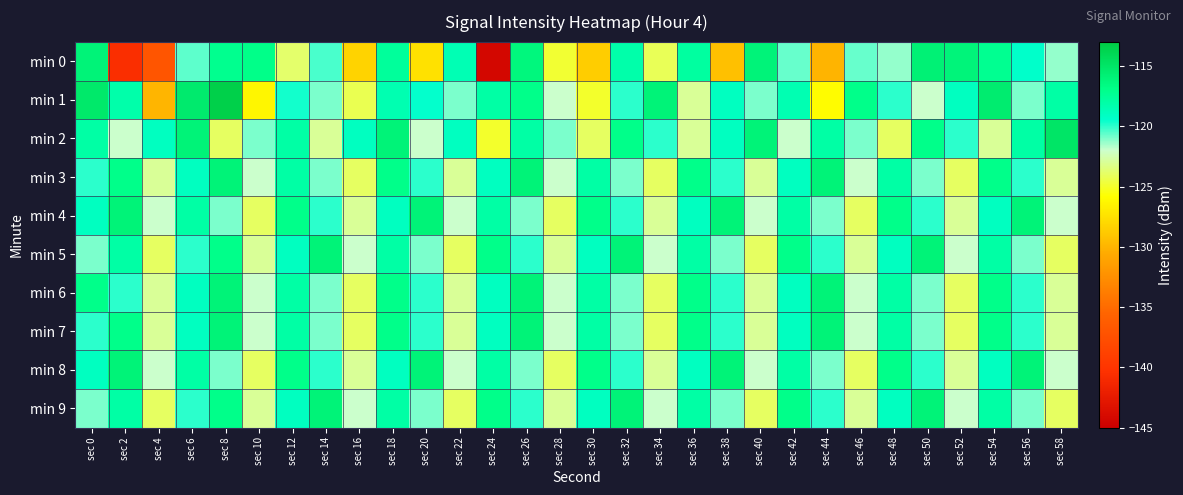

Reading left to right, what are all the values shown in this chart?

min 0: sec 0=-115.9	sec 2=-140.6	sec 4=-137.0	sec 6=-120.6	sec 8=-117.2	sec 10=-116.9	sec 12=-123.8	sec 14=-120.3	sec 16=-128.3	sec 18=-117.6	sec 20=-127.5	sec 22=-118.5	sec 24=-144.2	sec 26=-116.3	sec 28=-124.9	sec 30=-128.6	sec 32=-118.2	sec 34=-124.2	sec 36=-117.8	sec 38=-129.3	sec 40=-116.1	sec 42=-120.7	sec 44=-130.0	sec 46=-120.7	sec 48=-121.3	sec 50=-115.8	sec 52=-116.1	sec 54=-117.2	sec 56=-119.3	sec 58=-121.3
min 1: sec 0=-115.2	sec 2=-118.1	sec 4=-129.9	sec 6=-115.3	sec 8=-113.4	sec 10=-126.3	sec 12=-119.7	sec 14=-120.9	sec 16=-124.3	sec 18=-118.4	sec 20=-119.5	sec 22=-121.0	sec 24=-118.0	sec 26=-117.0	sec 28=-122.0	sec 30=-125.0	sec 32=-120.0	sec 34=-116.0	sec 36=-123.0	sec 38=-119.0	sec 40=-121.0	sec 42=-118.5	sec 44=-126.0	sec 46=-117.0	sec 48=-120.0	sec 50=-122.0	sec 52=-119.0	sec 54=-115.5	sec 56=-121.0	sec 58=-118.0
min 2: sec 0=-118.0	sec 2=-122.0	sec 4=-119.0	sec 6=-116.0	sec 8=-124.0	sec 10=-121.0	sec 12=-118.0	sec 14=-123.0	sec 16=-119.0	sec 18=-116.0	sec 20=-122.0	sec 22=-119.0	sec 24=-125.0	sec 26=-118.0	sec 28=-121.0	sec 30=-124.0	sec 32=-117.0	sec 34=-120.0	sec 36=-123.0	sec 38=-119.0	sec 40=-116.0	sec 42=-122.0	sec 44=-118.0	sec 46=-121.0	sec 48=-124.0	sec 50=-117.0	sec 52=-120.0	sec 54=-123.0	sec 56=-118.0	sec 58=-115.0
min 3: sec 0=-120.0	sec 2=-117.0	sec 4=-123.0	sec 6=-119.0	sec 8=-116.0	sec 10=-122.0	sec 12=-118.0	sec 14=-121.0	sec 16=-124.0	sec 18=-117.0	sec 20=-120.0	sec 22=-123.0	sec 24=-119.0	sec 26=-116.0	sec 28=-122.0	sec 30=-118.0	sec 32=-121.0	sec 34=-124.0	sec 36=-117.0	sec 38=-120.0	sec 40=-123.0	sec 42=-119.0	sec 44=-116.0	sec 46=-122.0	sec 48=-118.0	sec 50=-121.0	sec 52=-124.0	sec 54=-117.0	sec 56=-120.0	sec 58=-123.0
min 4: sec 0=-119.0	sec 2=-116.0	sec 4=-122.0	sec 6=-118.0	sec 8=-121.0	sec 10=-124.0	sec 12=-117.0	sec 14=-120.0	sec 16=-123.0	sec 18=-119.0	sec 20=-116.0	sec 22=-122.0	sec 24=-118.0	sec 26=-121.0	sec 28=-124.0	sec 30=-117.0	sec 32=-120.0	sec 34=-123.0	sec 36=-119.0	sec 38=-116.0	sec 40=-122.0	sec 42=-118.0	sec 44=-121.0	sec 46=-124.0	sec 48=-117.0	sec 50=-120.0	sec 52=-123.0	sec 54=-119.0	sec 56=-116.0	sec 58=-122.0
min 5: sec 0=-121.0	sec 2=-118.0	sec 4=-124.0	sec 6=-120.0	sec 8=-117.0	sec 10=-123.0	sec 12=-119.0	sec 14=-116.0	sec 16=-122.0	sec 18=-118.0	sec 20=-121.0	sec 22=-124.0	sec 24=-117.0	sec 26=-120.0	sec 28=-123.0	sec 30=-119.0	sec 32=-116.0	sec 34=-122.0	sec 36=-118.0	sec 38=-121.0	sec 40=-124.0	sec 42=-117.0	sec 44=-120.0	sec 46=-123.0	sec 48=-119.0	sec 50=-116.0	sec 52=-122.0	sec 54=-118.0	sec 56=-121.0	sec 58=-124.0
min 6: sec 0=-117.0	sec 2=-120.0	sec 4=-123.0	sec 6=-119.0	sec 8=-116.0	sec 10=-122.0	sec 12=-118.0	sec 14=-121.0	sec 16=-124.0	sec 18=-117.0	sec 20=-120.0	sec 22=-123.0	sec 24=-119.0	sec 26=-116.0	sec 28=-122.0	sec 30=-118.0	sec 32=-121.0	sec 34=-124.0	sec 36=-117.0	sec 38=-120.0	sec 40=-123.0	sec 42=-119.0	sec 44=-116.0	sec 46=-122.0	sec 48=-118.0	sec 50=-121.0	sec 52=-124.0	sec 54=-117.0	sec 56=-120.0	sec 58=-123.0
min 7: sec 0=-120.0	sec 2=-117.0	sec 4=-123.0	sec 6=-119.0	sec 8=-116.0	sec 10=-122.0	sec 12=-118.0	sec 14=-121.0	sec 16=-124.0	sec 18=-117.0	sec 20=-120.0	sec 22=-123.0	sec 24=-119.0	sec 26=-116.0	sec 28=-122.0	sec 30=-118.0	sec 32=-121.0	sec 34=-124.0	sec 36=-117.0	sec 38=-120.0	sec 40=-123.0	sec 42=-119.0	sec 44=-116.0	sec 46=-122.0	sec 48=-118.0	sec 50=-121.0	sec 52=-124.0	sec 54=-117.0	sec 56=-120.0	sec 58=-123.0
min 8: sec 0=-119.0	sec 2=-116.0	sec 4=-122.0	sec 6=-118.0	sec 8=-121.0	sec 10=-124.0	sec 12=-117.0	sec 14=-120.0	sec 16=-123.0	sec 18=-119.0	sec 20=-116.0	sec 22=-122.0	sec 24=-118.0	sec 26=-121.0	sec 28=-124.0	sec 30=-117.0	sec 32=-120.0	sec 34=-123.0	sec 36=-119.0	sec 38=-116.0	sec 40=-122.0	sec 42=-118.0	sec 44=-121.0	sec 46=-124.0	sec 48=-117.0	sec 50=-120.0	sec 52=-123.0	sec 54=-119.0	sec 56=-116.0	sec 58=-122.0
min 9: sec 0=-121.0	sec 2=-118.0	sec 4=-124.0	sec 6=-120.0	sec 8=-117.0	sec 10=-123.0	sec 12=-119.0	sec 14=-116.0	sec 16=-122.0	sec 18=-118.0	sec 20=-121.0	sec 22=-124.0	sec 24=-117.0	sec 26=-120.0	sec 28=-123.0	sec 30=-119.0	sec 32=-116.0	sec 34=-122.0	sec 36=-118.0	sec 38=-121.0	sec 40=-124.0	sec 42=-117.0	sec 44=-120.0	sec 46=-123.0	sec 48=-119.0	sec 50=-116.0	sec 52=-122.0	sec 54=-118.0	sec 56=-121.0	sec 58=-124.0